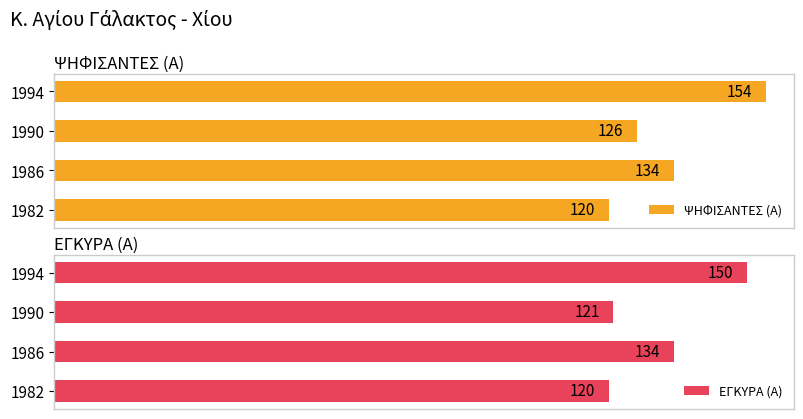

How many data points does each series have?

4